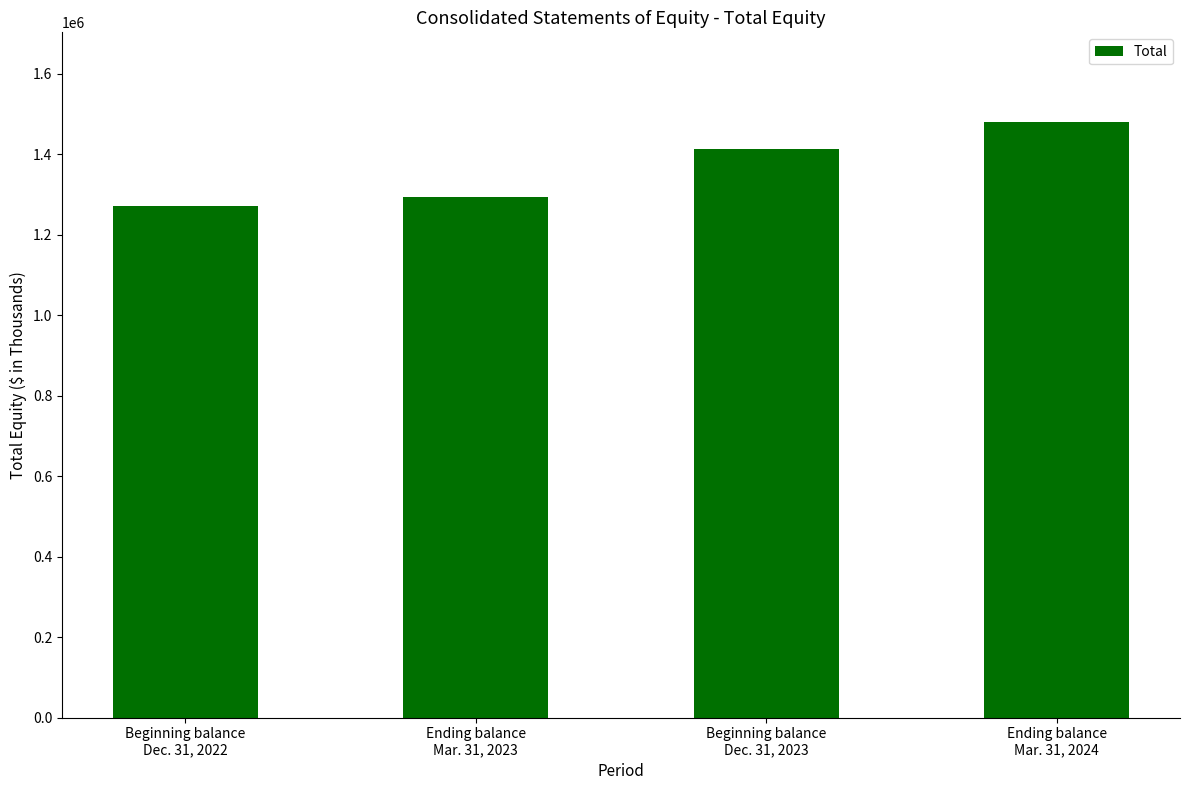

What is the label of the 1st bar from the right?

Ending balance
Mar. 31, 2024